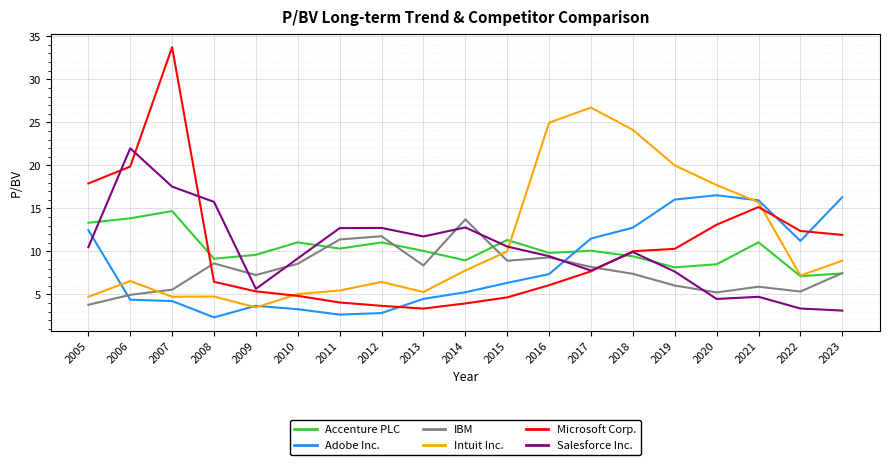

True or false: Microsoft Corp. has more than 1 interior local peaks.

True